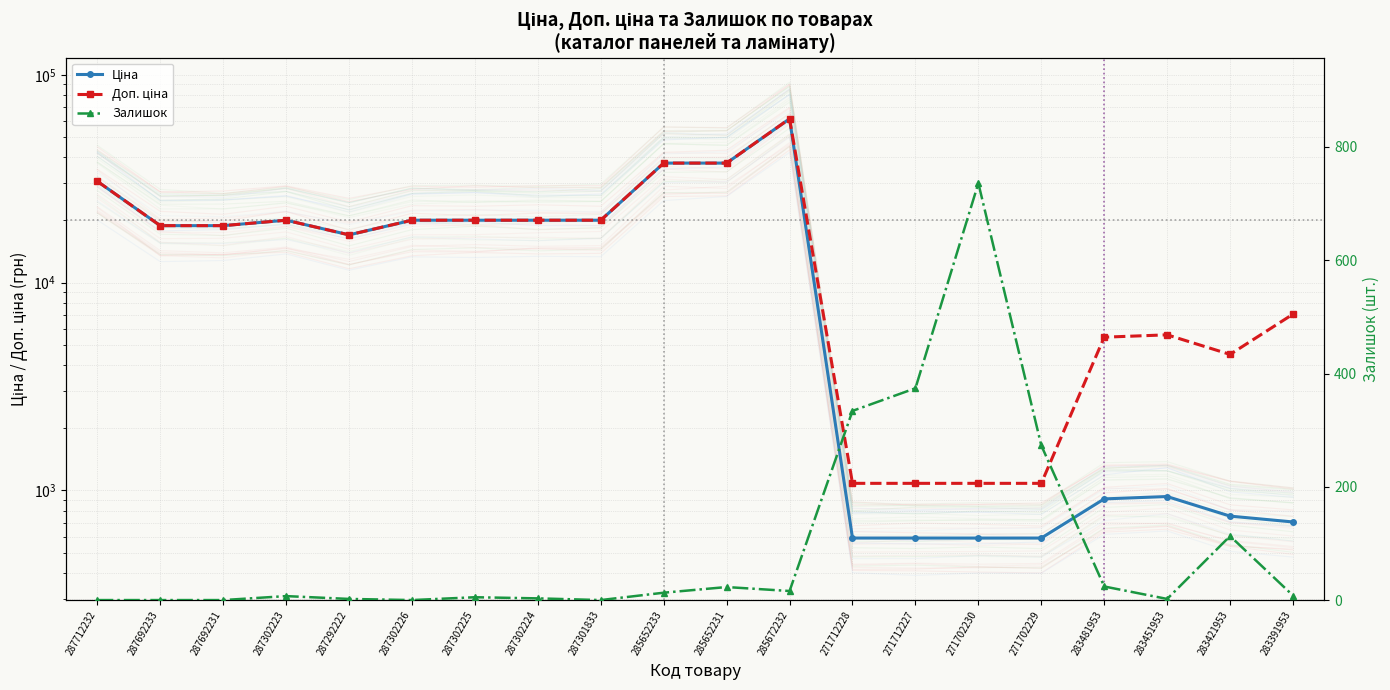

What is the difference between the maximum and minimum values in the Залишок series?

736.0